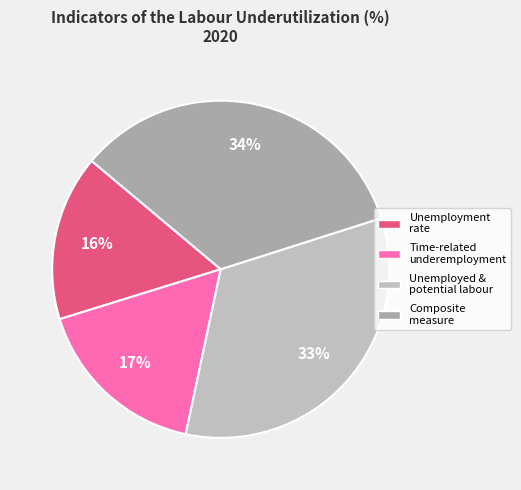

How many segments does this pie chart have?

4